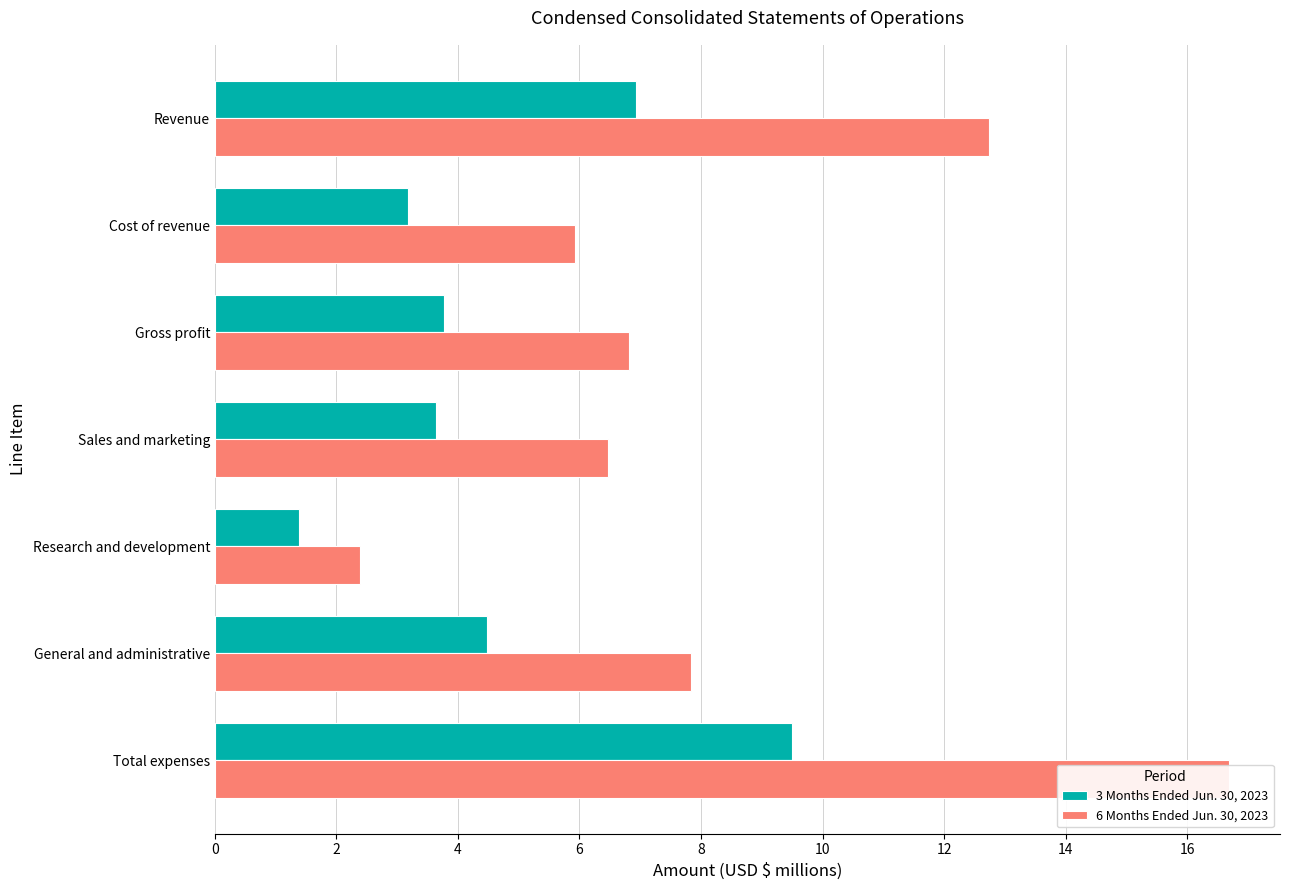

List the series in order of their overall mean, highest first.

6 Months Ended Jun. 30, 2023, 3 Months Ended Jun. 30, 2023